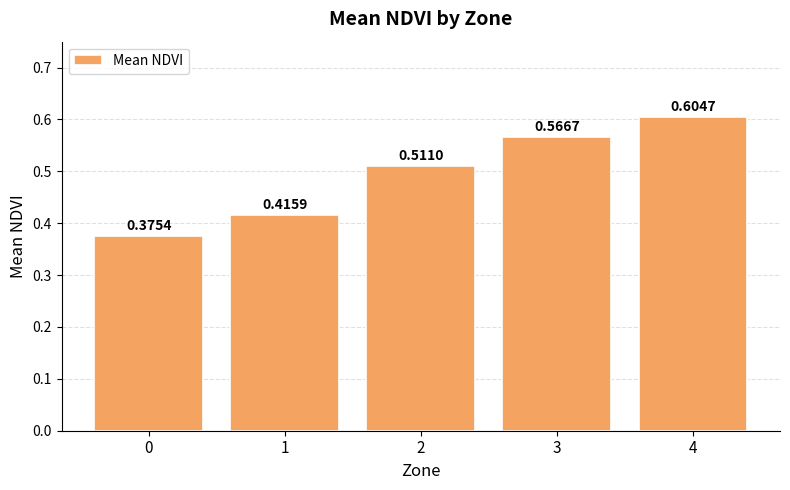

What is the sum of the values at 0 and 4?

1.0